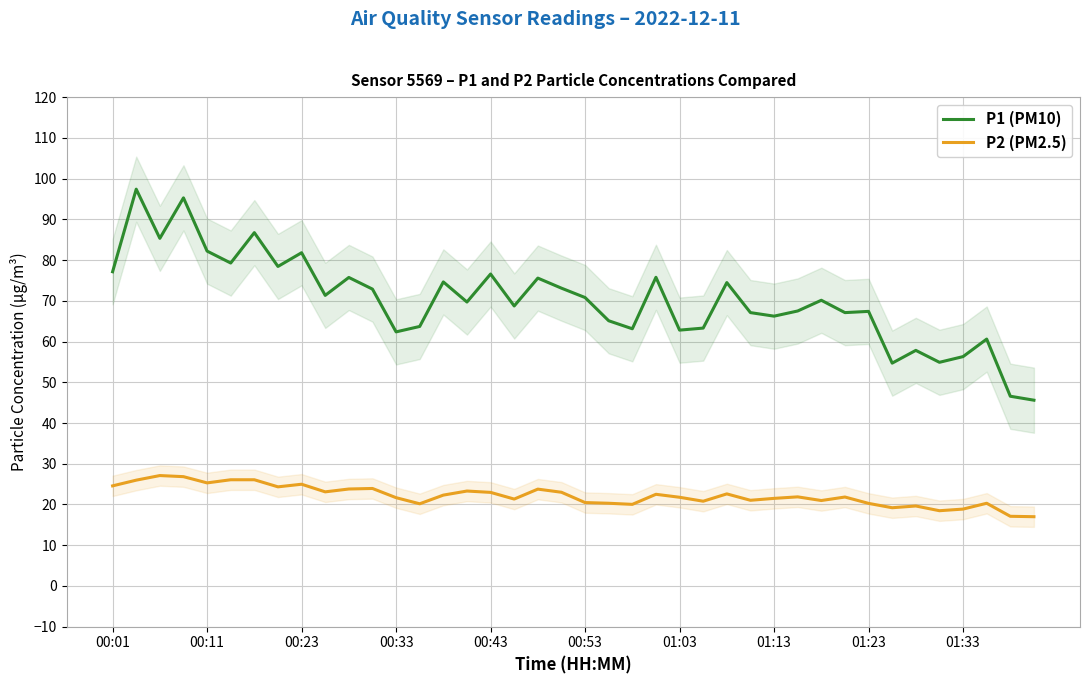

At how many categories does at least one series exceed 24?

40